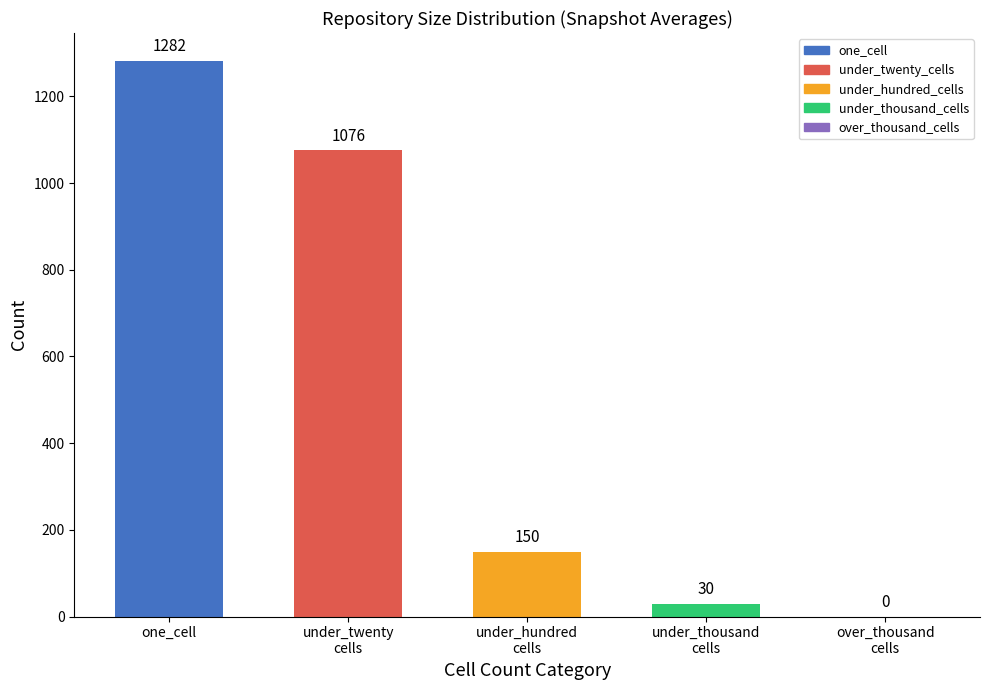

Are the bars horizontal?

No